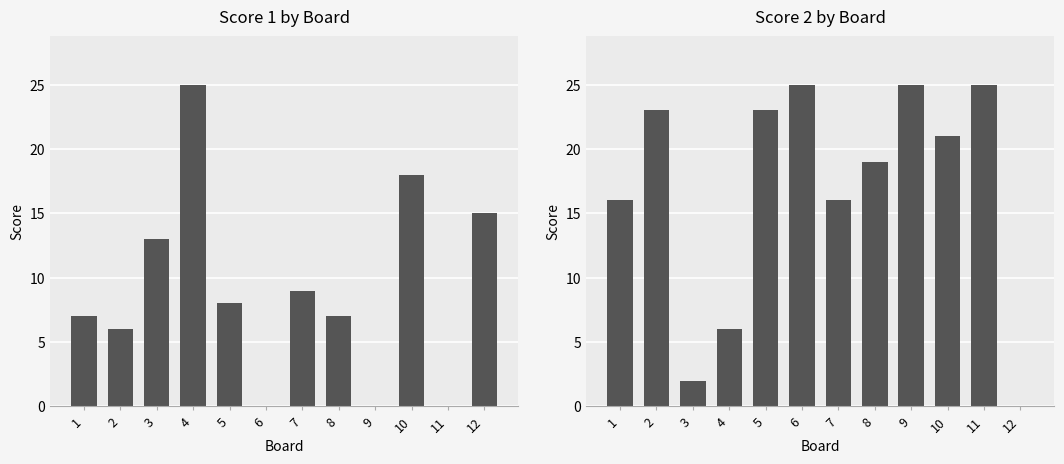

Which has a higher value, 10 or 8?

10